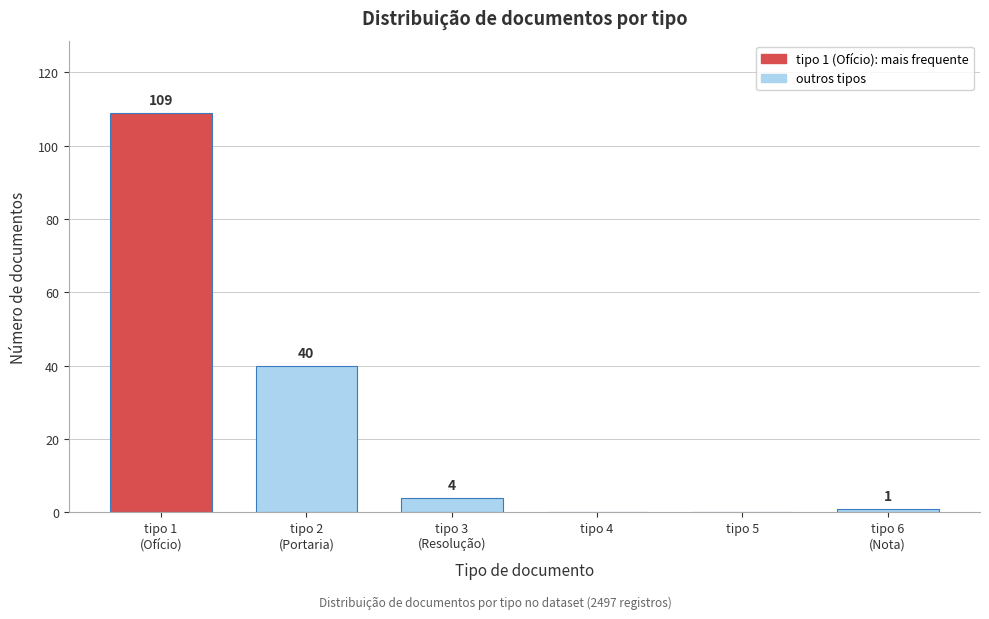

What is the sum of all values?

154